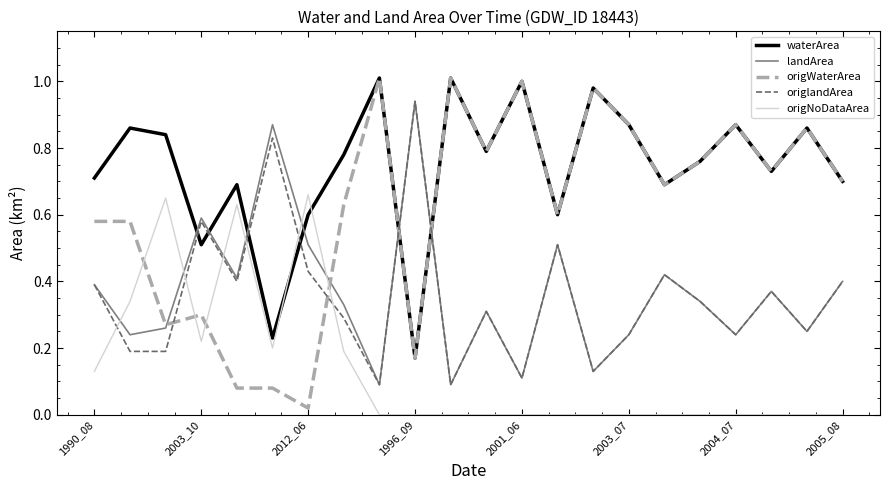

Which series has the widest spread of values?

origWaterArea